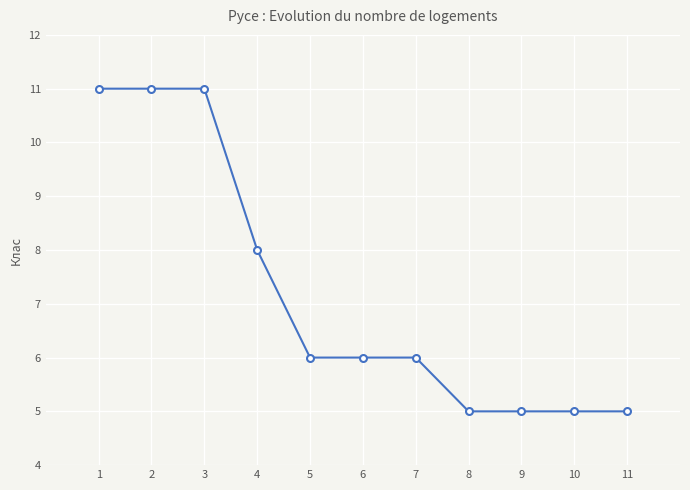

What is the average value?

7